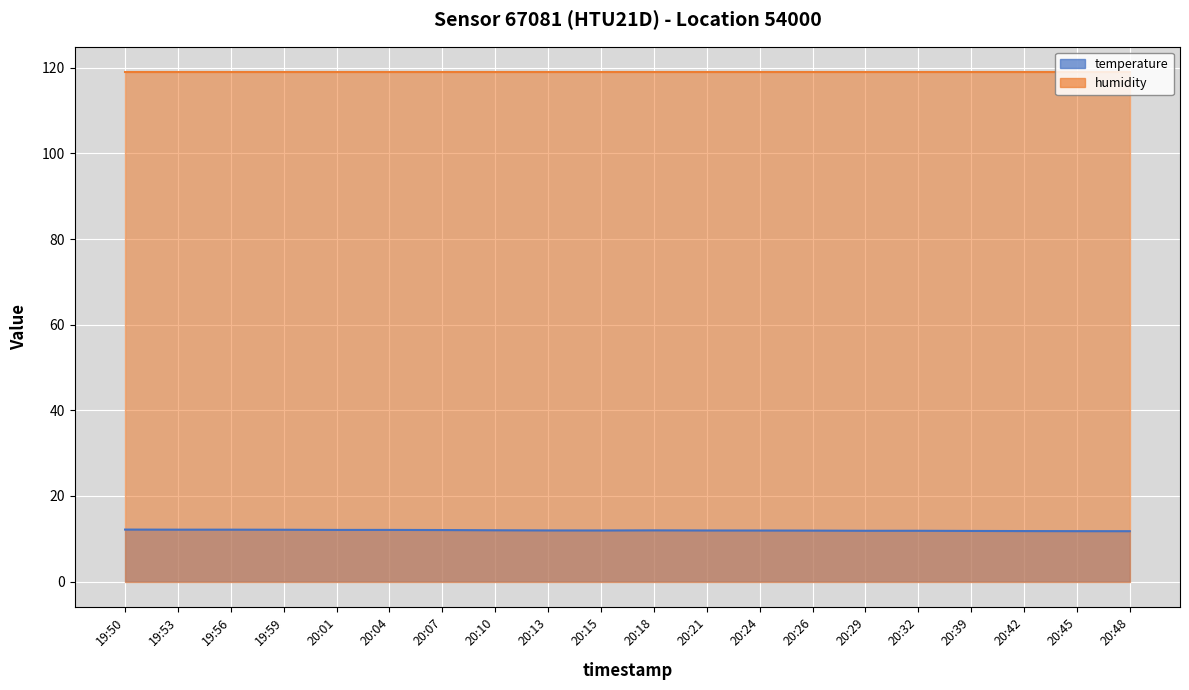

What is the minimum value shown in the chart?

11.8